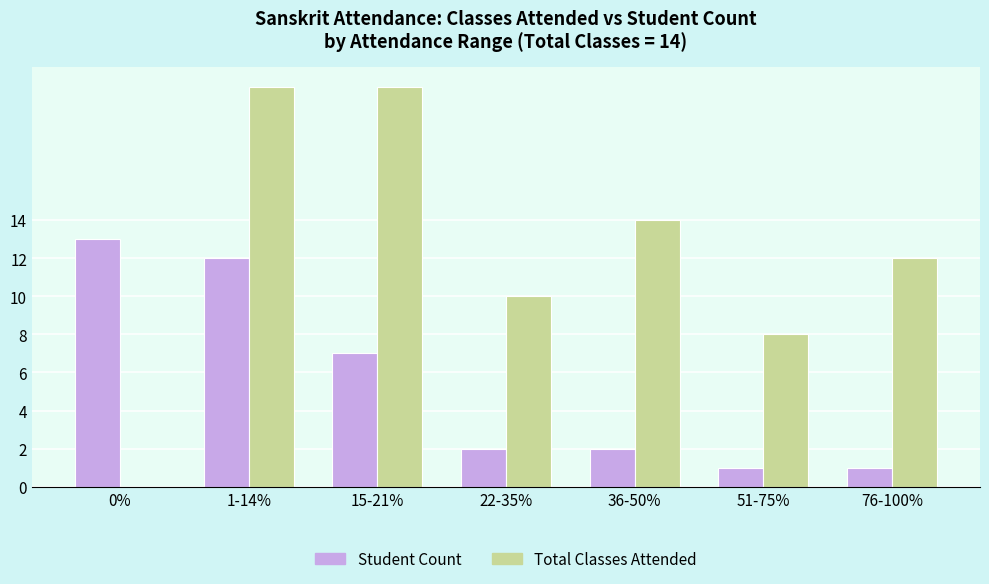

Reading right to left, extract all data points from this chart.

Student Count: 76-100%=1	51-75%=1	36-50%=2	22-35%=2	15-21%=7	1-14%=12	0%=13
Total Classes Attended: 76-100%=12	51-75%=8	36-50%=14	22-35%=10	15-21%=21	1-14%=21	0%=0